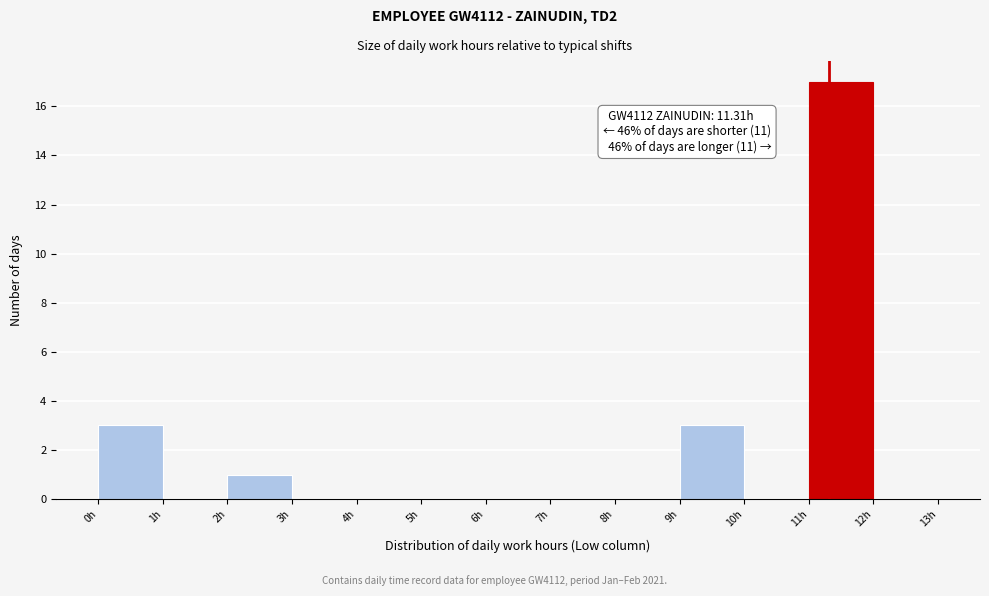

Which range on the x-axis has the tallest bar?

11 to 12